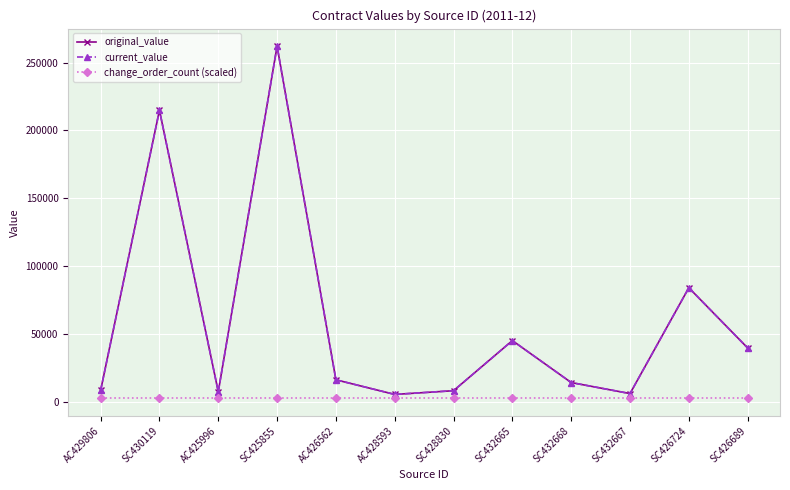

Is this an area chart (filled region under the line)?

No